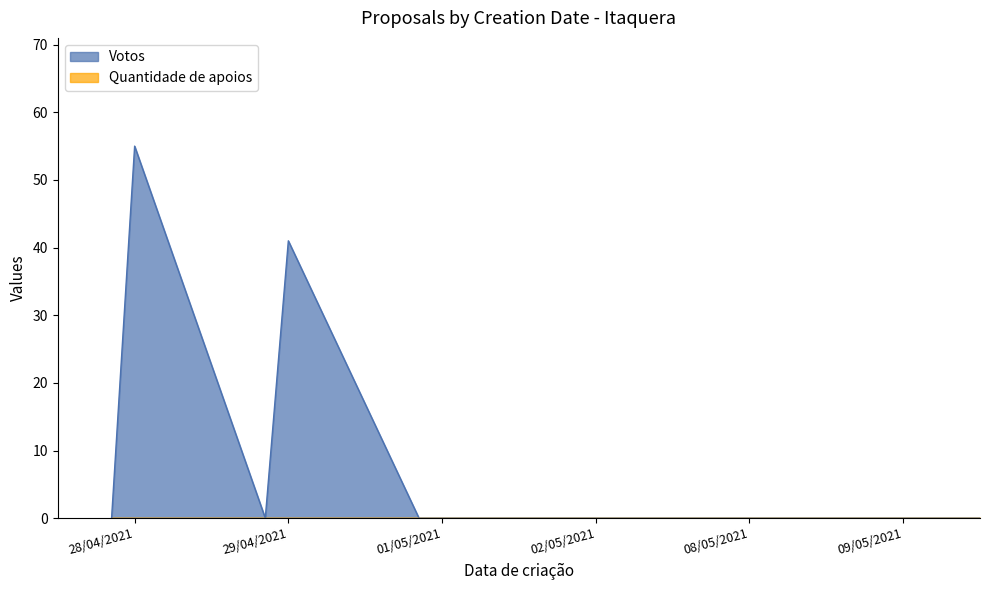

Reading left to right, what are all the values shown in this chart?

Votos: 28/04/2021=55	29/04/2021=41	01/05/2021=0	02/05/2021=0	08/05/2021=0	09/05/2021=0
Quantidade de apoios: 28/04/2021=0	29/04/2021=0	01/05/2021=0	02/05/2021=0	08/05/2021=0	09/05/2021=0